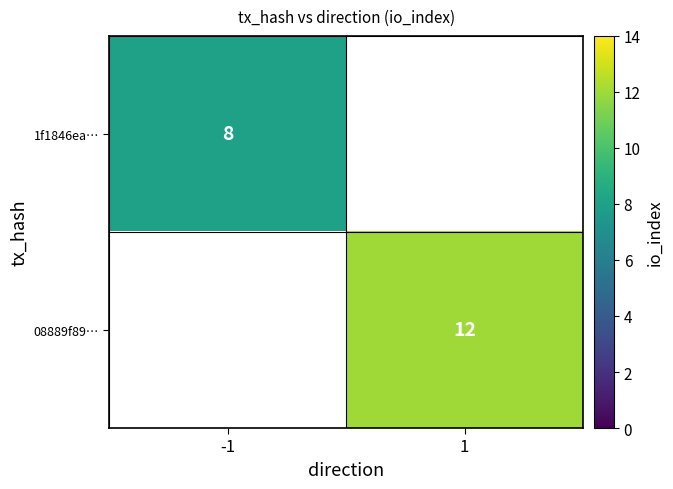

Is the value of 1f1846ea… at -1 greater than the value of 08889f89… at 1?

No